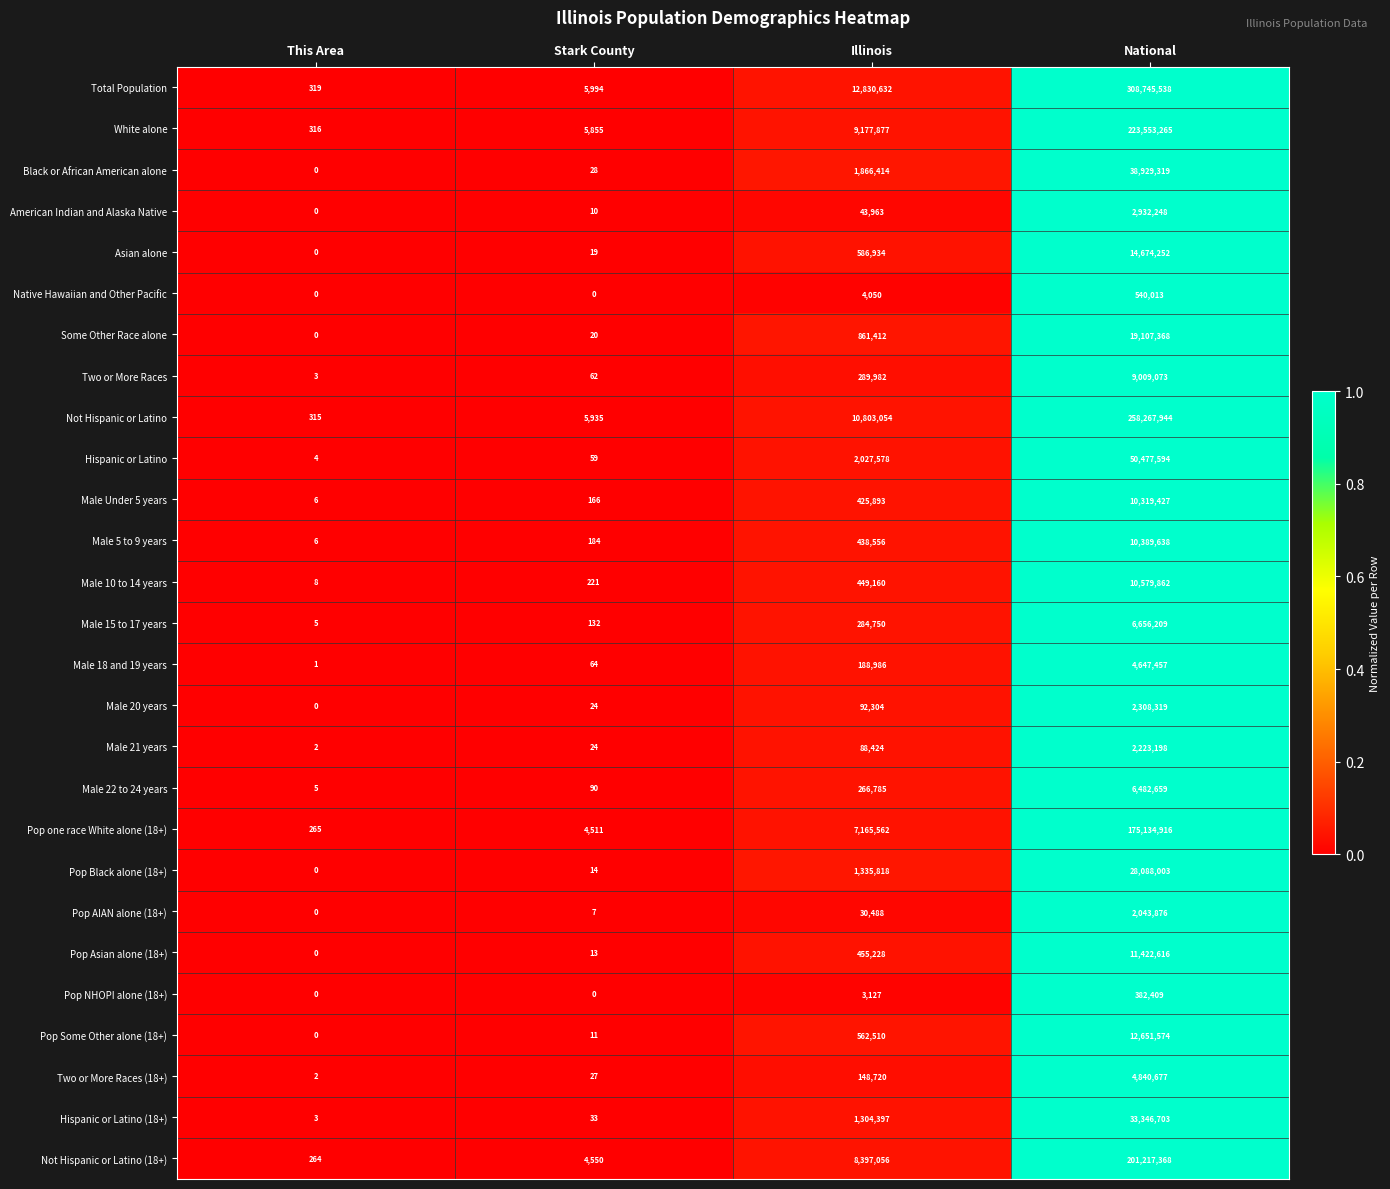

Which label corresponds to the largest value in the chart?

National